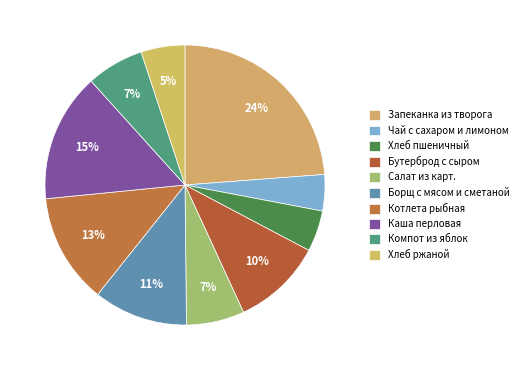

To the nearest percent, what is the average slice percentage?

10%